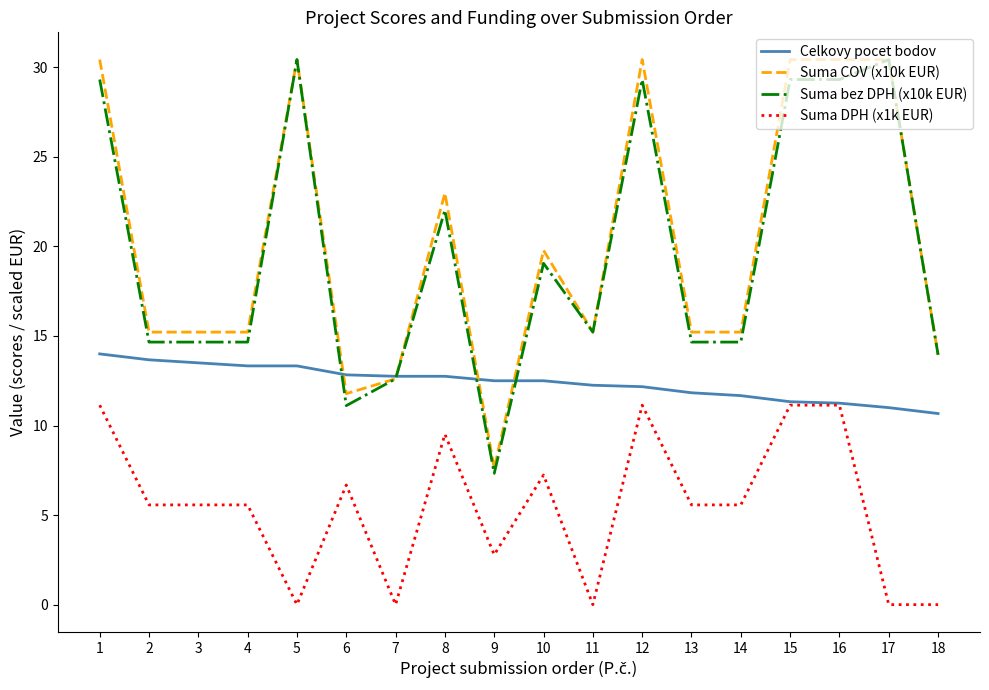

Where does the Suma bez DPH (x10k EUR) series first go above 15?

1